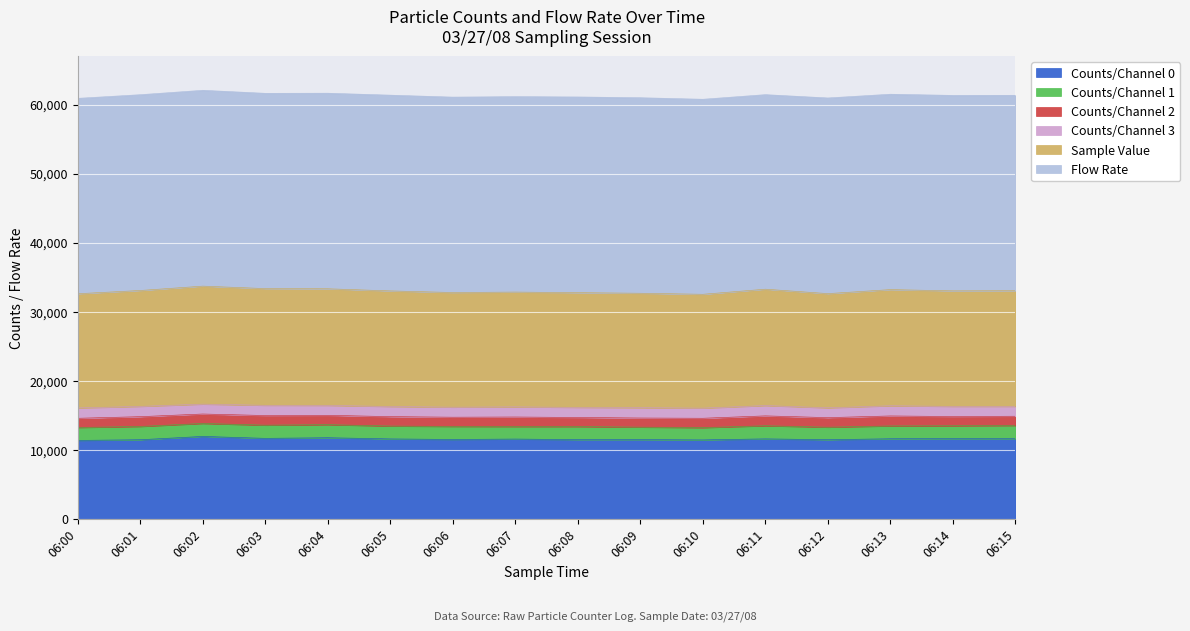

Reading left to right, list all the values displayed in this chart.

Flow Rate: 06:00=28293.5	06:01=28352.5	06:02=28358.0	06:03=28275.8	06:04=28320.5	06:05=28346.3	06:06=28297.2	06:07=28299.0	06:08=28340.6	06:09=28312.6	06:10=28242.1	06:11=28170.9	06:12=28334.2	06:13=28293.0	06:14=28305.8	06:15=28298.0
Sample Value: 06:00=16542.0	06:01=16784.0	06:02=17090.0	06:03=16904.0	06:04=16890.0	06:05=16743.0	06:06=16605.0	06:07=16627.0	06:08=16613.0	06:09=16573.0	06:10=16489.0	06:11=16850.0	06:12=16541.0	06:13=16821.0	06:14=16733.0	06:15=16755.0
Counts/Channel 0: 06:00=11360.0	06:01=11458.0	06:02=11939.0	06:03=11658.0	06:04=11748.0	06:05=11576.0	06:06=11498.0	06:07=11557.0	06:08=11471.0	06:09=11472.0	06:10=11432.0	06:11=11583.0	06:12=11460.0	06:13=11599.0	06:14=11611.0	06:15=11610.0
Counts/Channel 1: 06:00=1870.0	06:01=1922.0	06:02=1877.0	06:03=1906.0	06:04=1891.0	06:05=1862.0	06:06=1883.0	06:07=1807.0	06:08=1891.0	06:09=1809.0	06:10=1777.0	06:11=1898.0	06:12=1811.0	06:13=1856.0	06:14=1867.0	06:15=1906.0
Counts/Channel 2: 06:00=1335.0	06:01=1418.0	06:02=1367.0	06:03=1400.0	06:04=1355.0	06:05=1367.0	06:06=1339.0	06:07=1385.0	06:08=1320.0	06:09=1321.0	06:10=1359.0	06:11=1432.0	06:12=1388.0	06:13=1447.0	06:14=1342.0	06:15=1346.0
Counts/Channel 3: 06:00=1494.0	06:01=1488.0	06:02=1429.0	06:03=1478.0	06:04=1433.0	06:05=1462.0	06:06=1451.0	06:07=1466.0	06:08=1459.0	06:09=1495.0	06:10=1463.0	06:11=1495.0	06:12=1417.0	06:13=1475.0	06:14=1462.0	06:15=1422.0